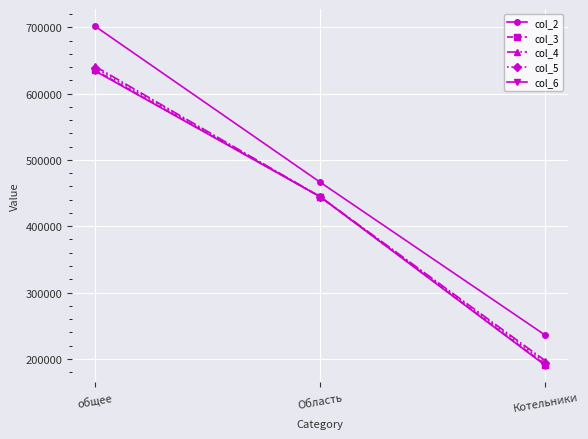

What is the label of the 3rd point from the right?

общее